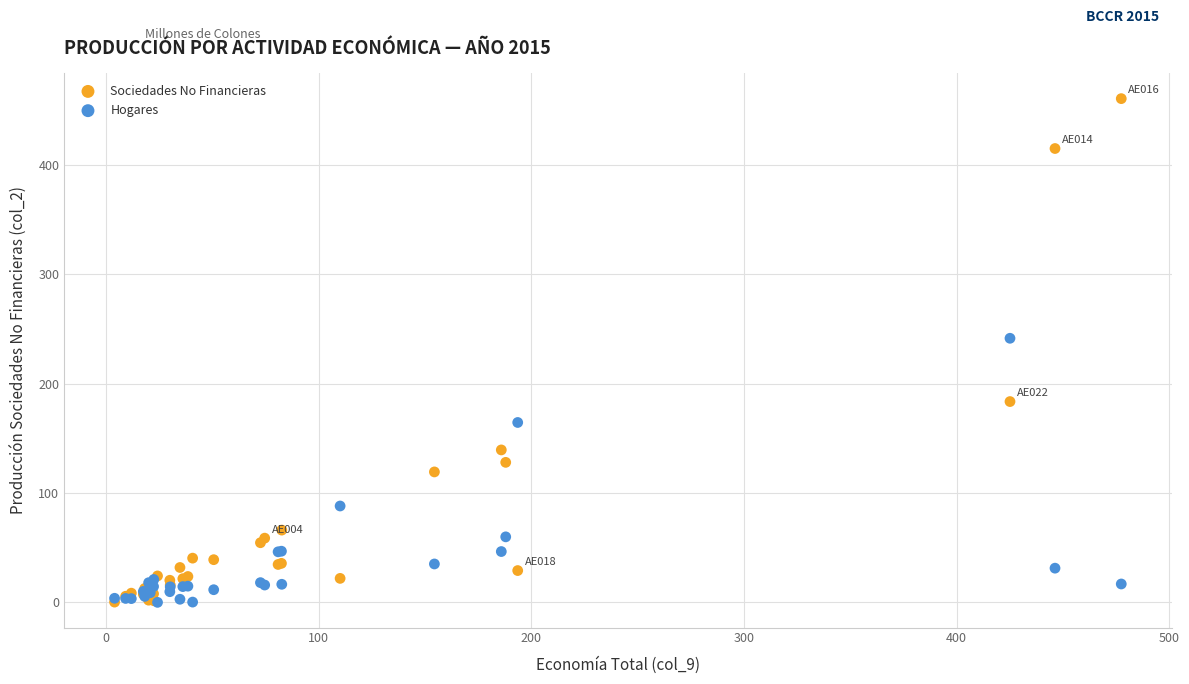

In the Sociedades No Financieras series, what Y value is closest to 230?

183.6